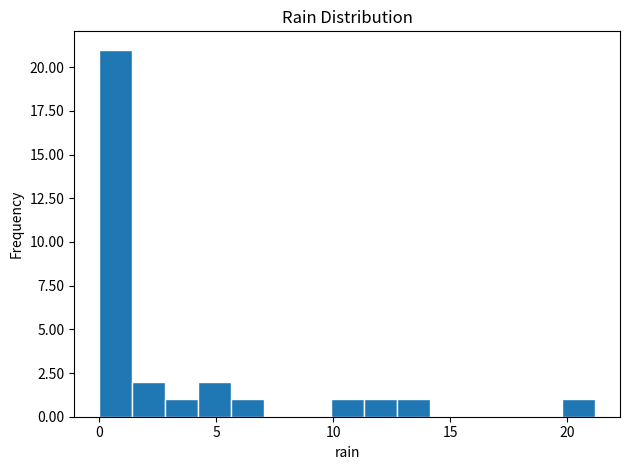

Around what value on the x-axis is the tallest bar? Give the approximate position of its centre, as read against the axis.

0.5